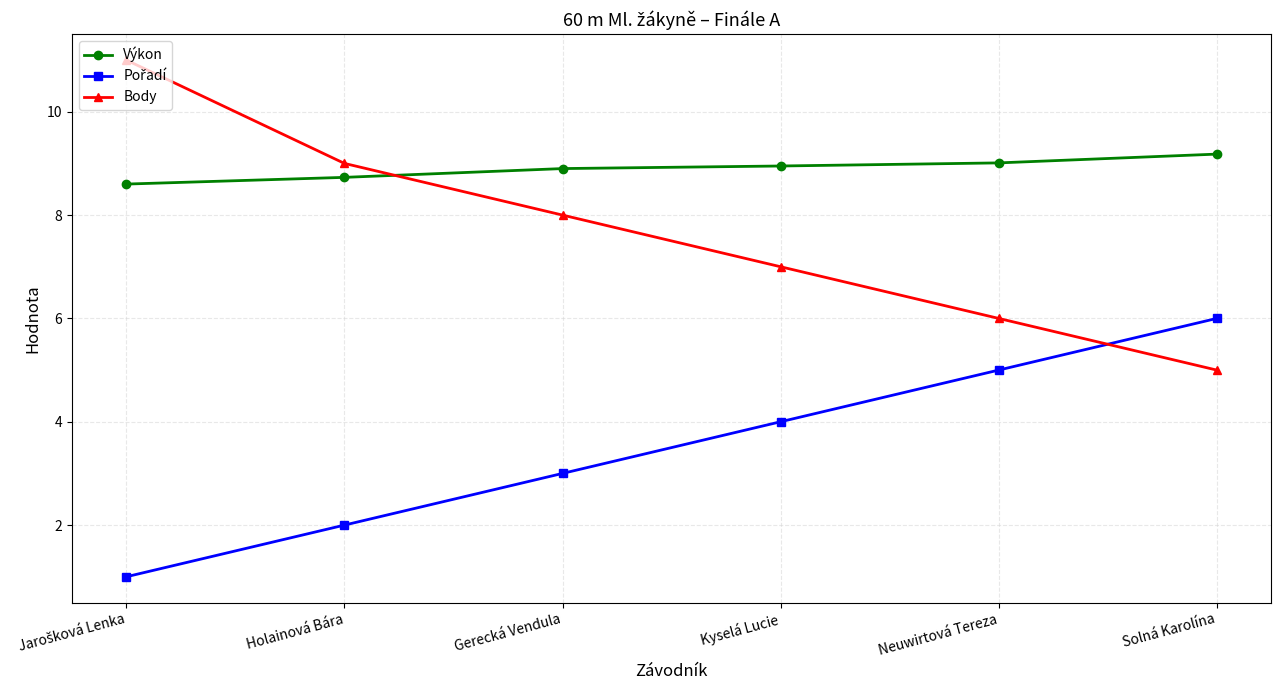

What is the label of the 5th point from the right?

Holainová Bára